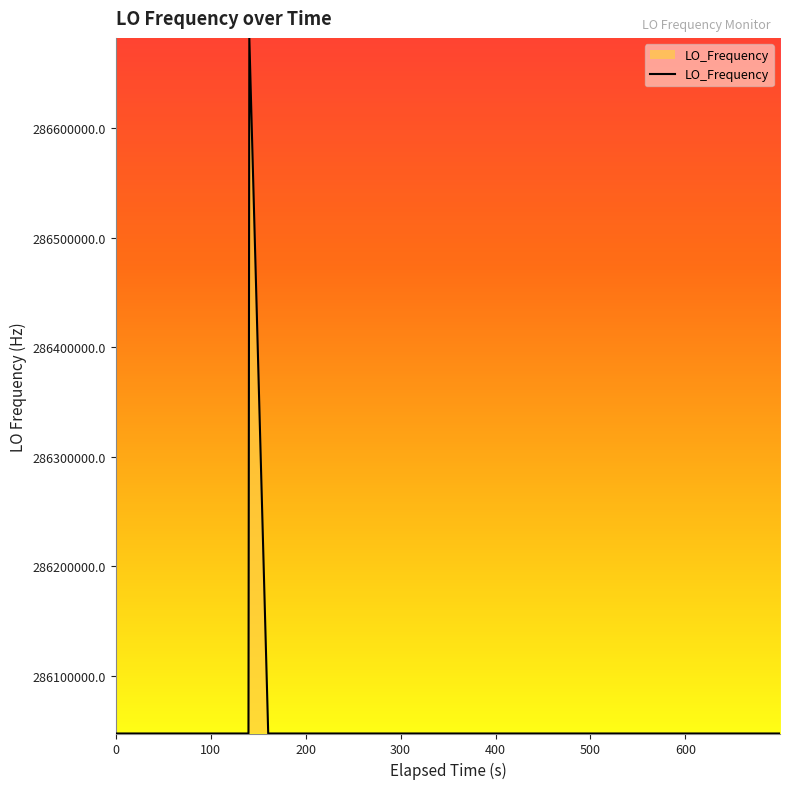

What is the difference between the maximum and minimum values?

635706.9